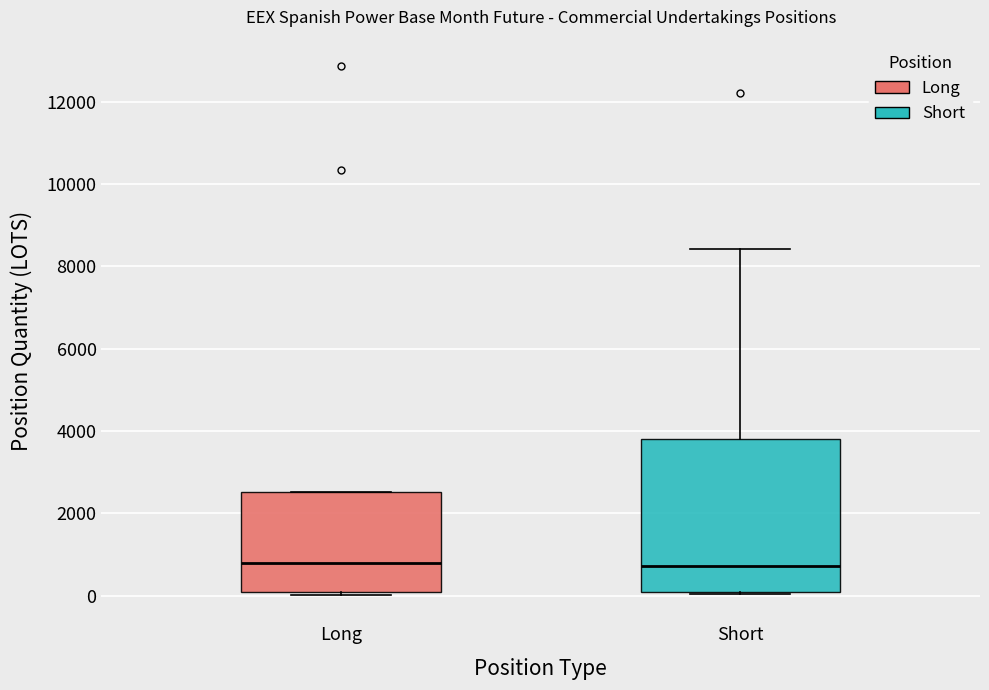

Reading left to right, read every box against the y-axis: the position of its median line, the range the box covers, and the ends of its whiskers. The values are not printed on the chart, so give them approximately, as read against the axis.

Long: median 800, box 0 to 2600, whiskers 0 (just below the box's lower edge) to 2600
Short: median 800, box 0 to 3800, whiskers 0 (just below the box's lower edge) to 8400